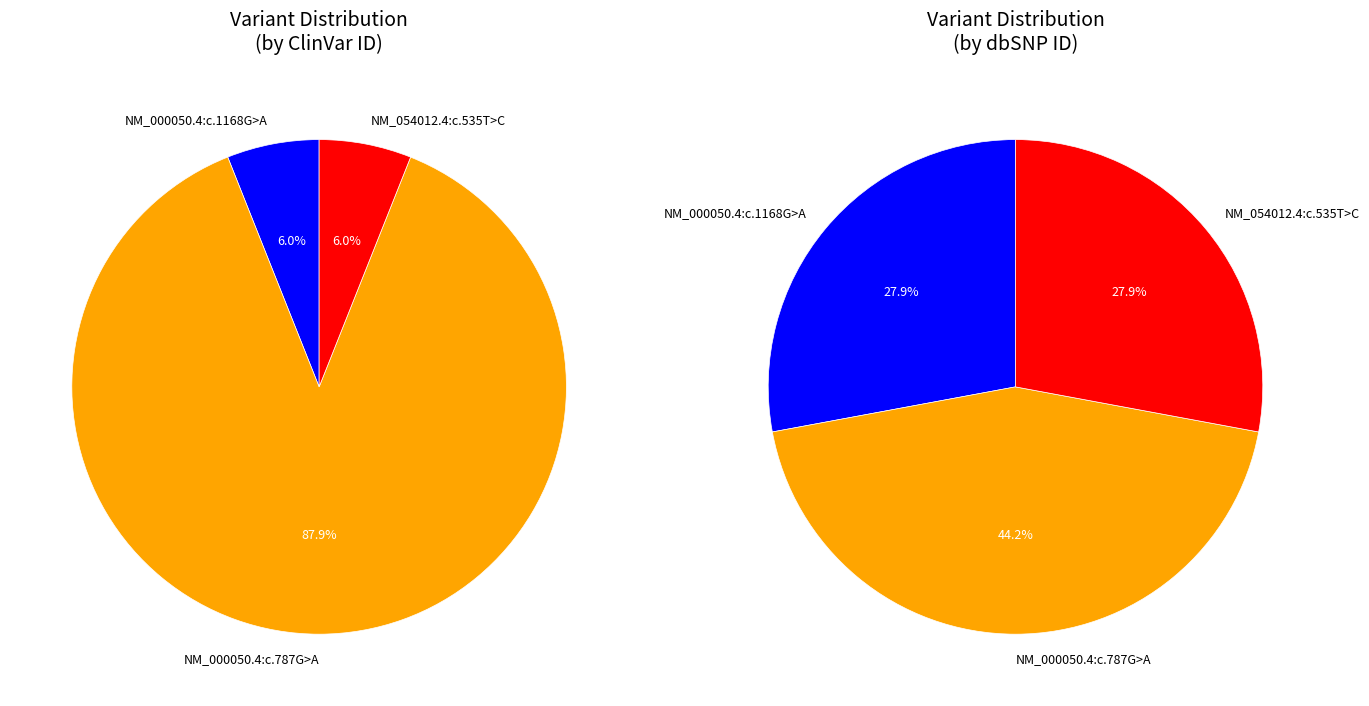

What is the largest slice in the pie chart?

NM_000050.4:c.787G>A